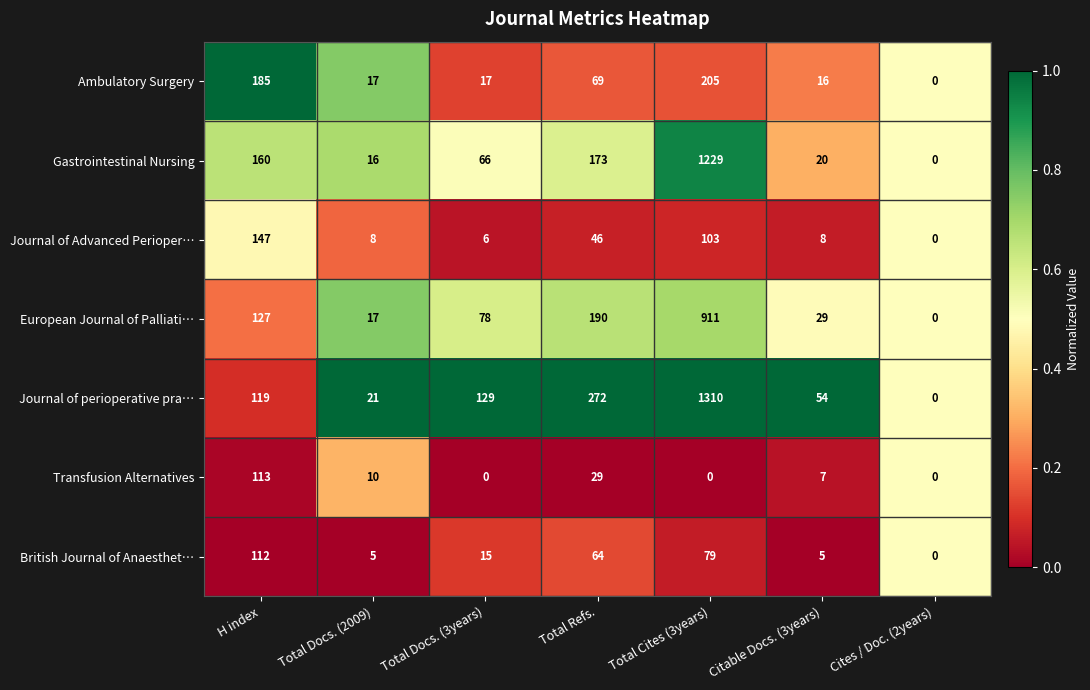

The Transfusion Alternatives series shows 113 at H index. True or false?

True